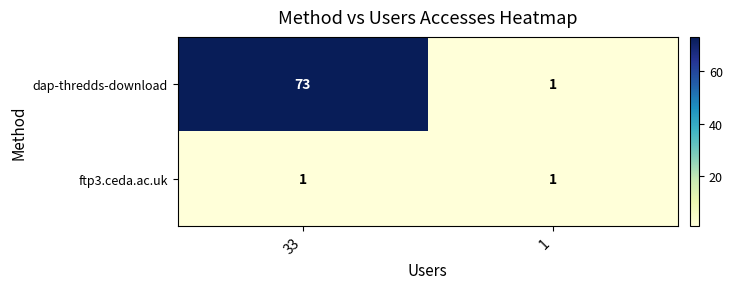

Reading right to left, extract all data points from this chart.

dap-thredds-download: 1	73
ftp3.ceda.ac.uk: 1	1